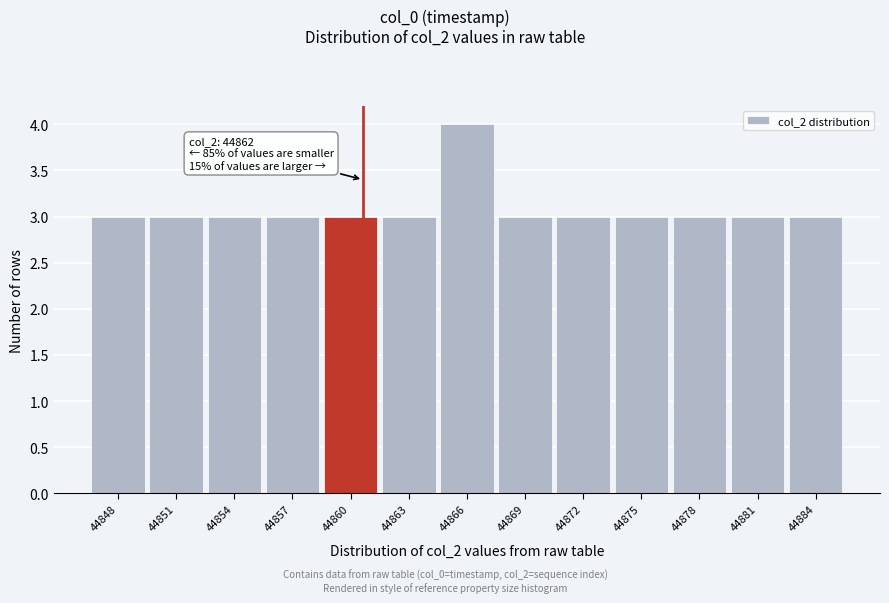

Reading left to right, list all the values displayed in this chart.

44848=3	44851=3	44854=3	44857=3	44860=3	44863=3	44866=4	44869=3	44872=3	44875=3	44878=3	44881=3	44884=3